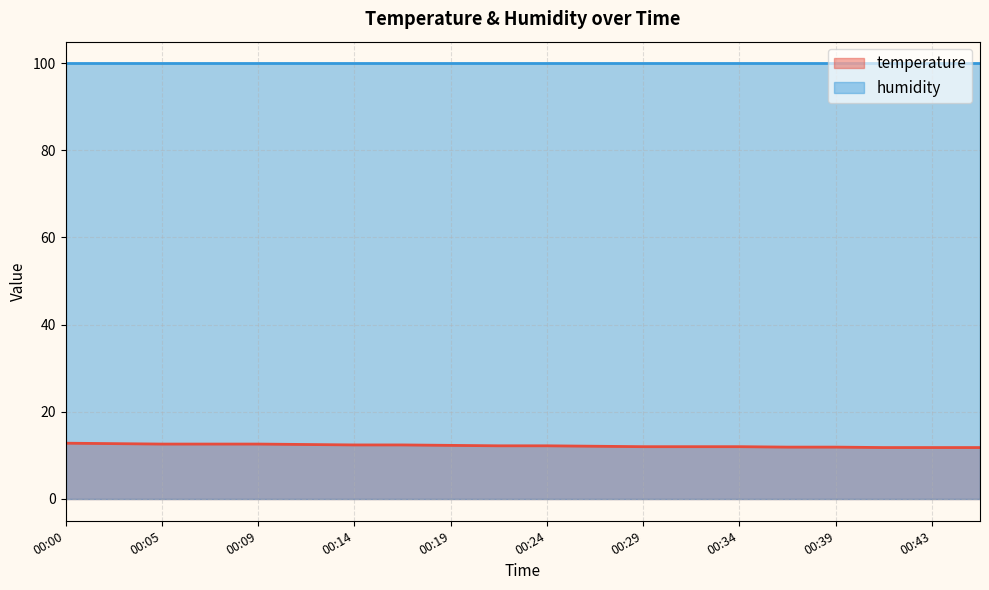

True or false: the data has more than 0 interior local peaks.

False